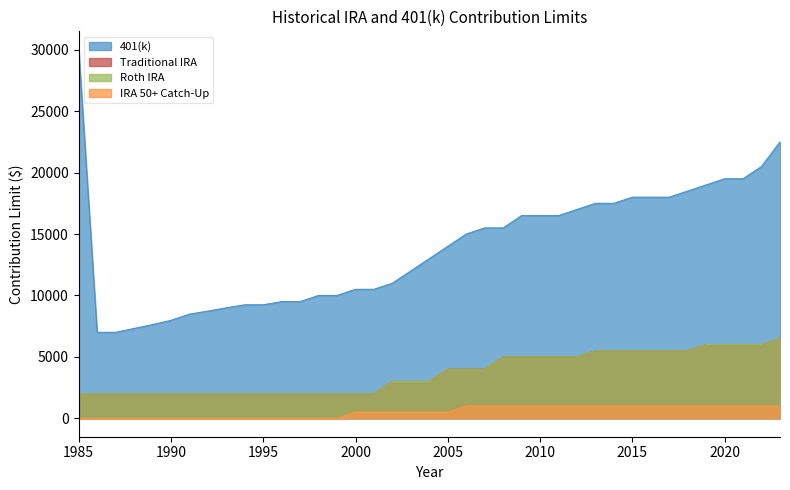

What is the sum of all 401(k) values?

542596